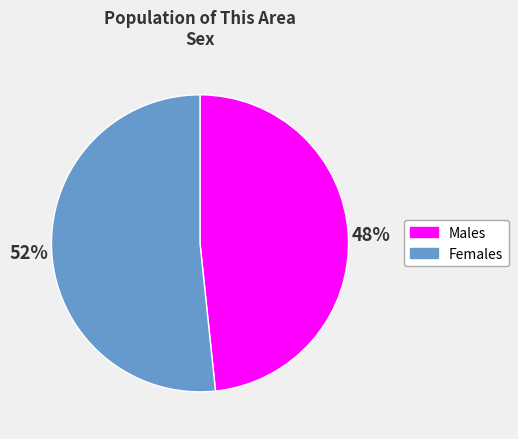

Is there any slice that represents more than half of the pie?

Yes